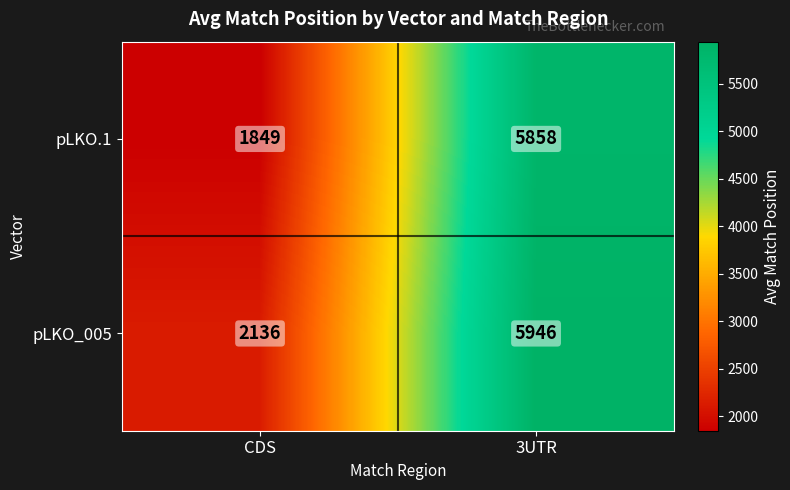

At CDS, list the series in order from smallest to largest.

pLKO.1, pLKO_005